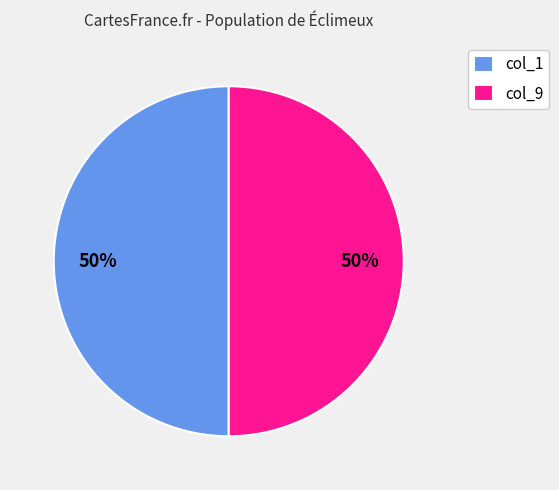

Is it true that col_9 is 56% of the pie?

False